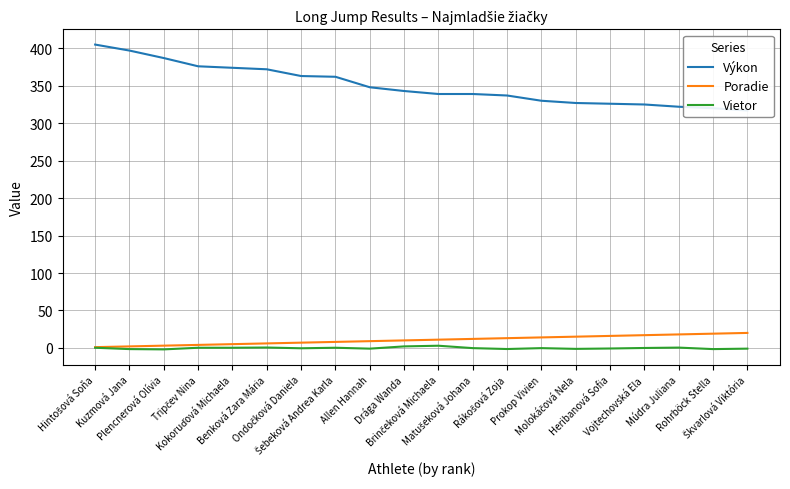

At which label does Vietor reach its peak?

Brinčeková Michaela